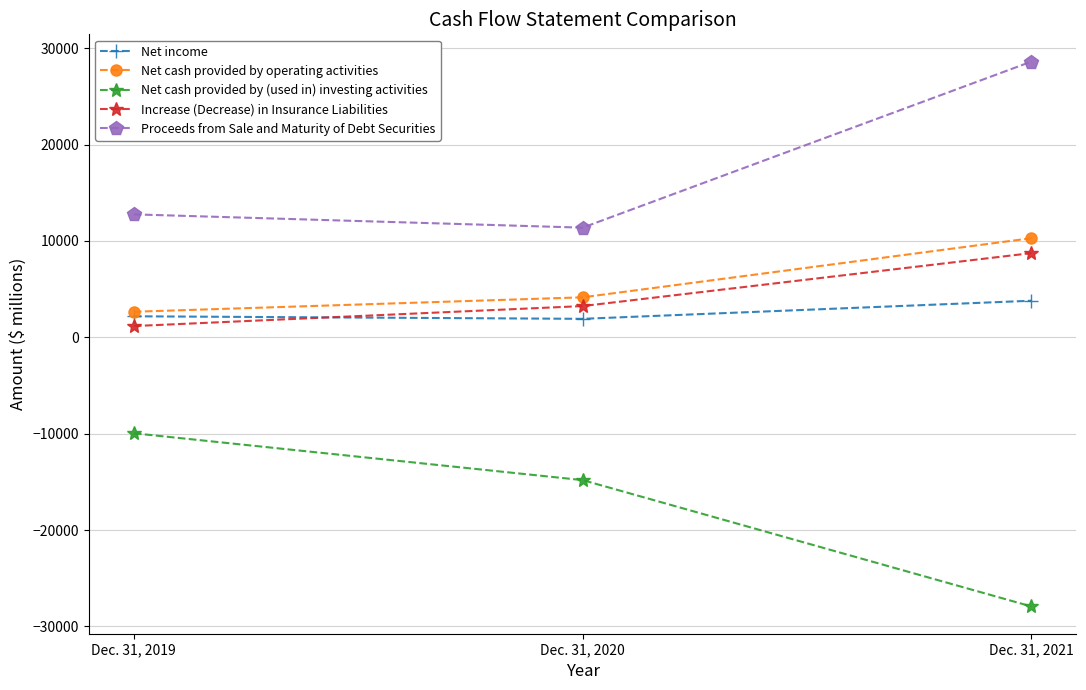

Is it true that Net cash provided by (used in) investing activities equals -27932 at Dec. 31, 2021?

True